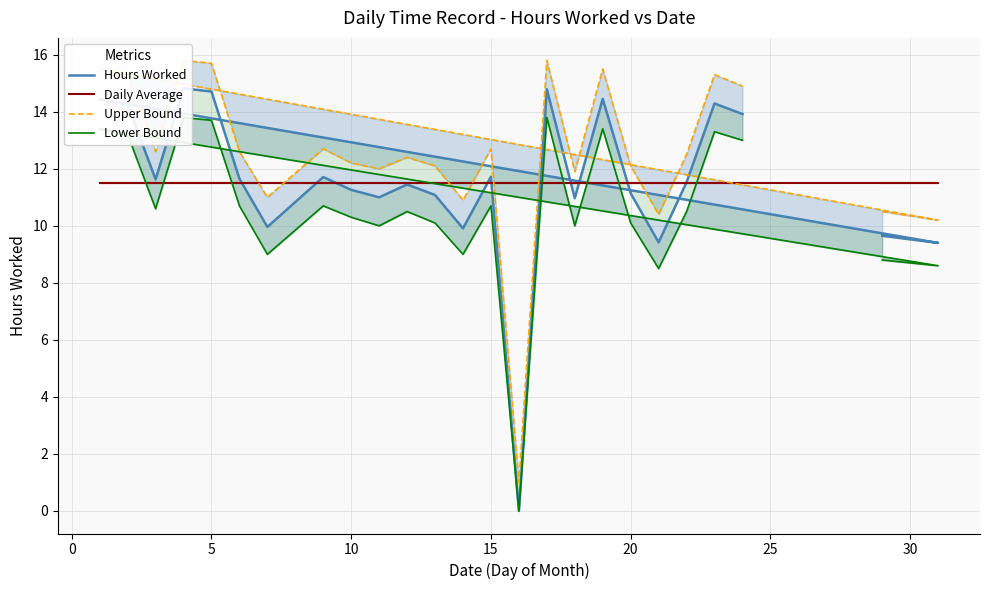

At how many categories does at least one series exceed 14?

8